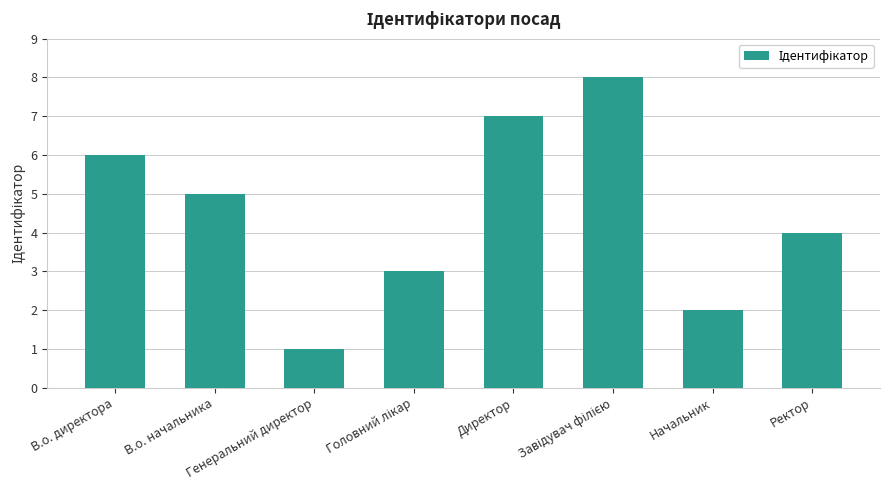

What is the label of the 6th bar from the right?

Генеральний директор